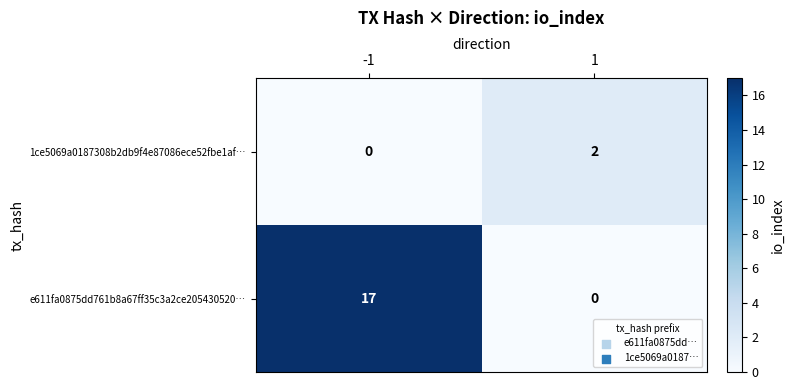

At how many categories does at least one series exceed 16?

1